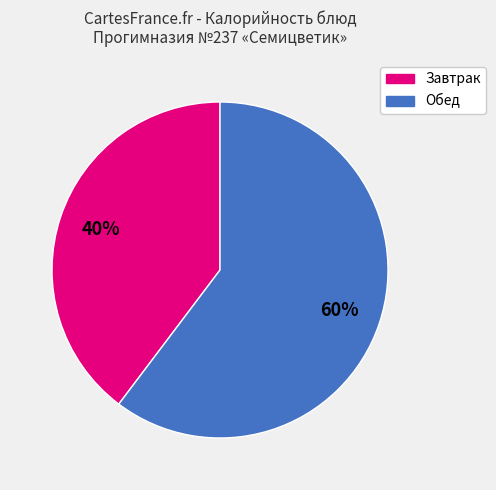

Is there a majority slice in this chart?

Yes